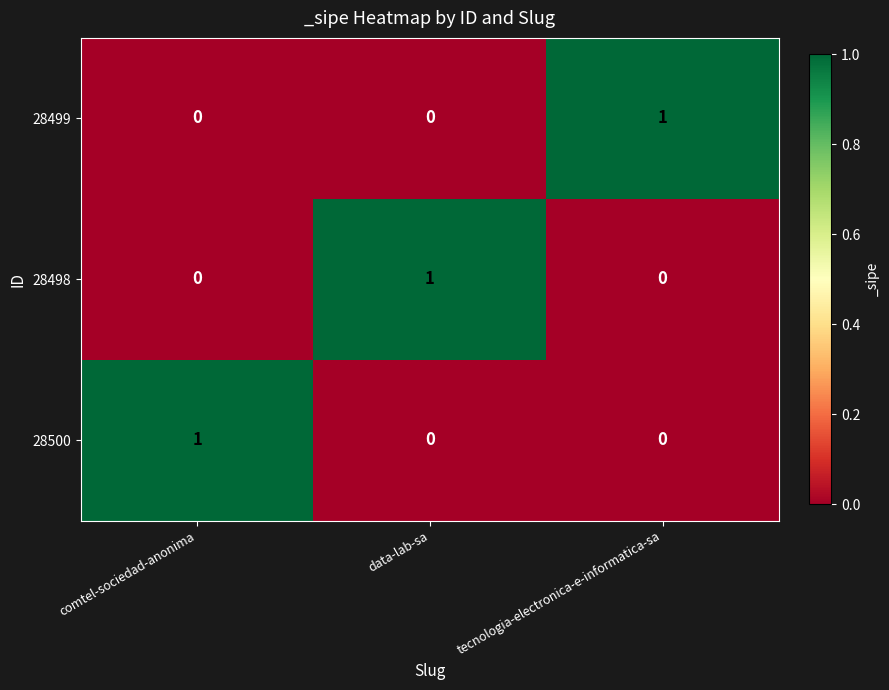

Is it true that 28498 equals -1 at comtel-sociedad-anonima?

False